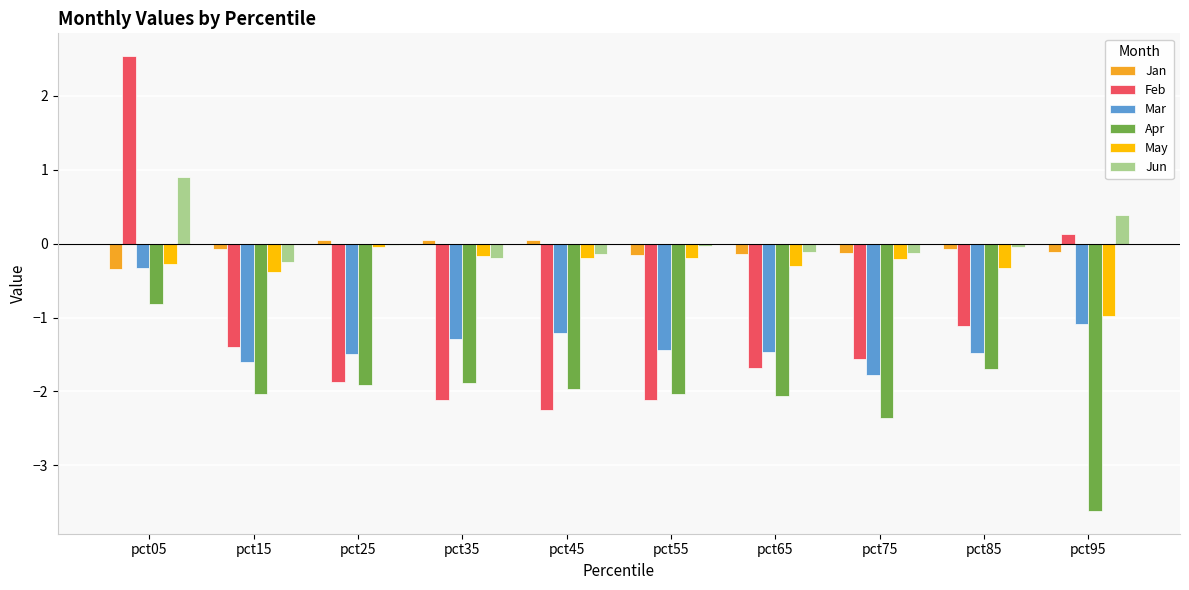

At which category does the chart reach its minimum across all series?

pct95